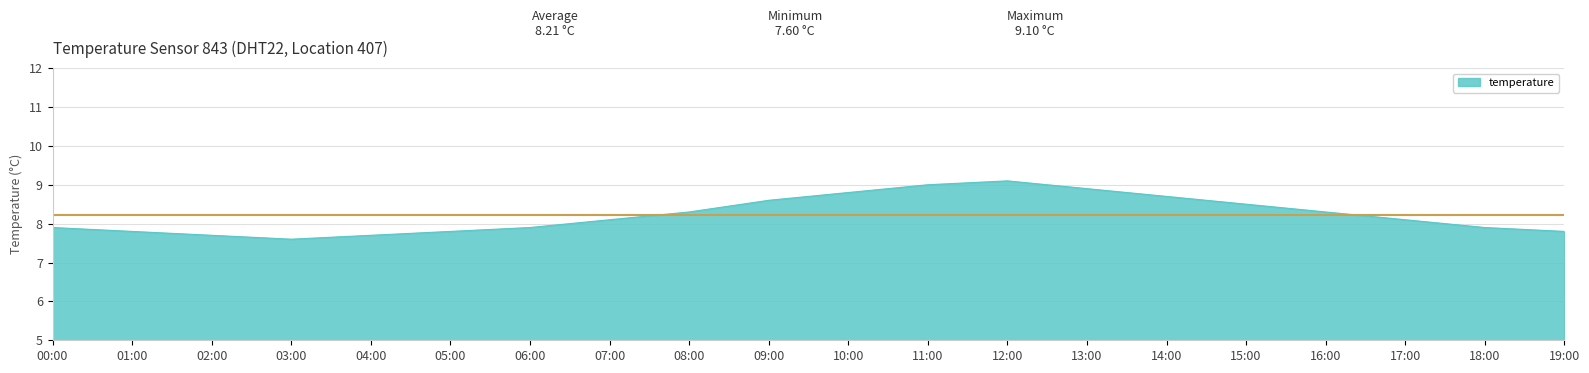

What is the difference between the maximum and minimum values?

1.5